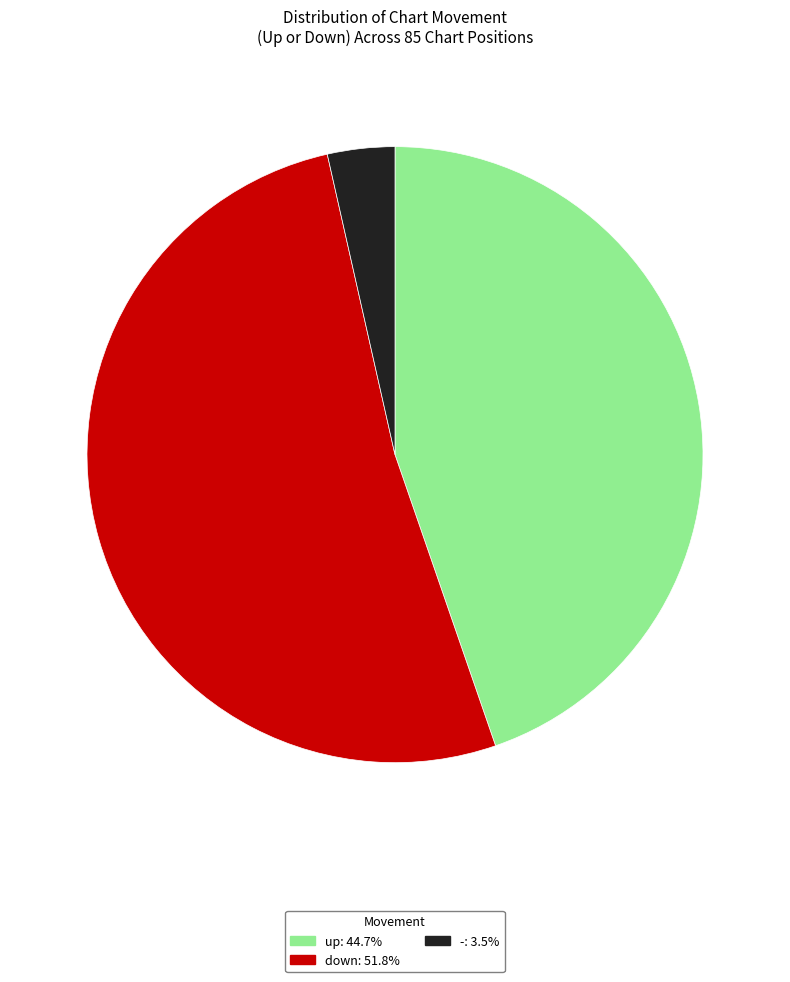

Is down the majority of the pie?

Yes